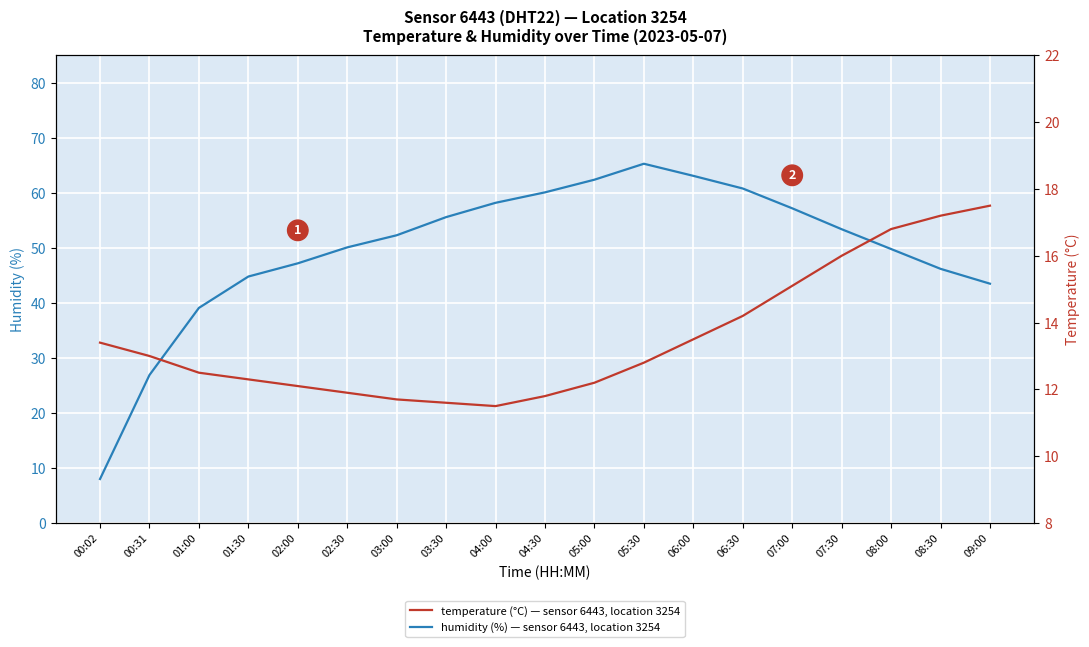

At which category does the chart reach its peak across all series?

05:30